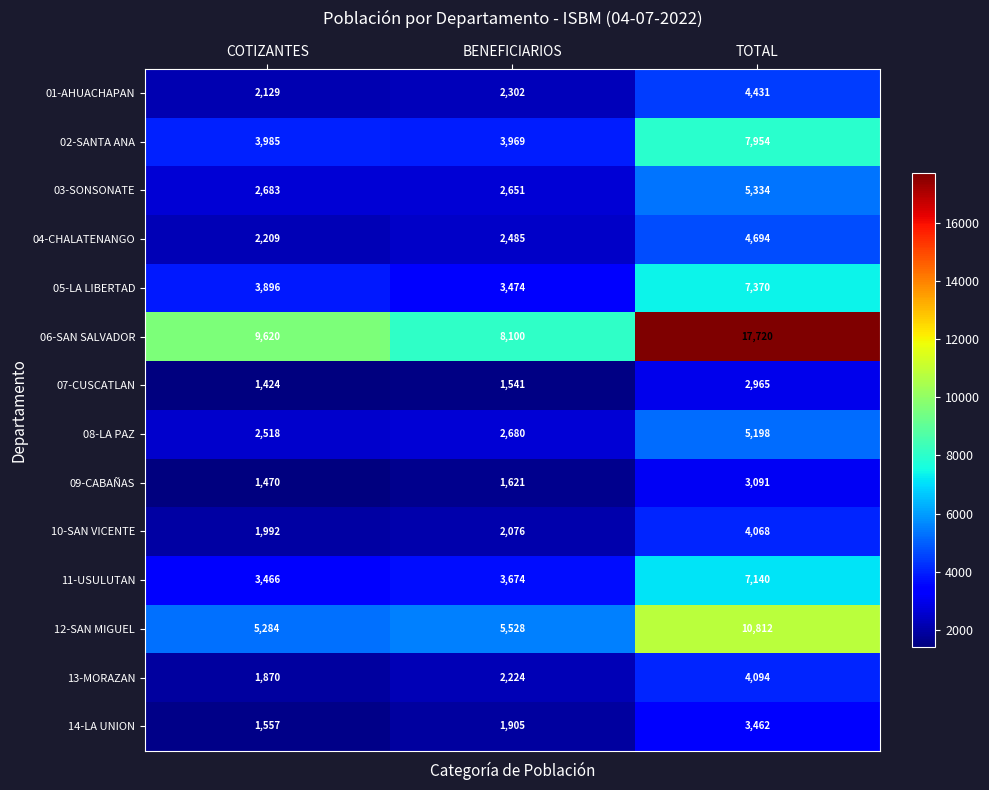

The 11-USULUTAN series shows 7140 at TOTAL. True or false?

True